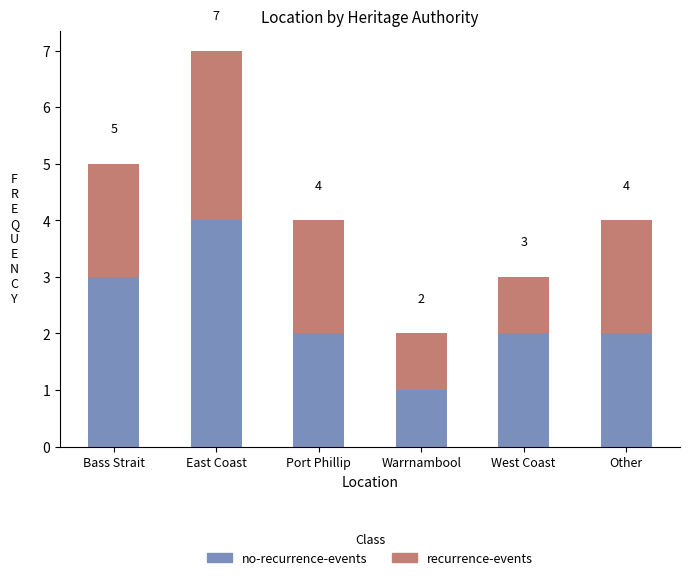

Count the number of data series in this chart.

2